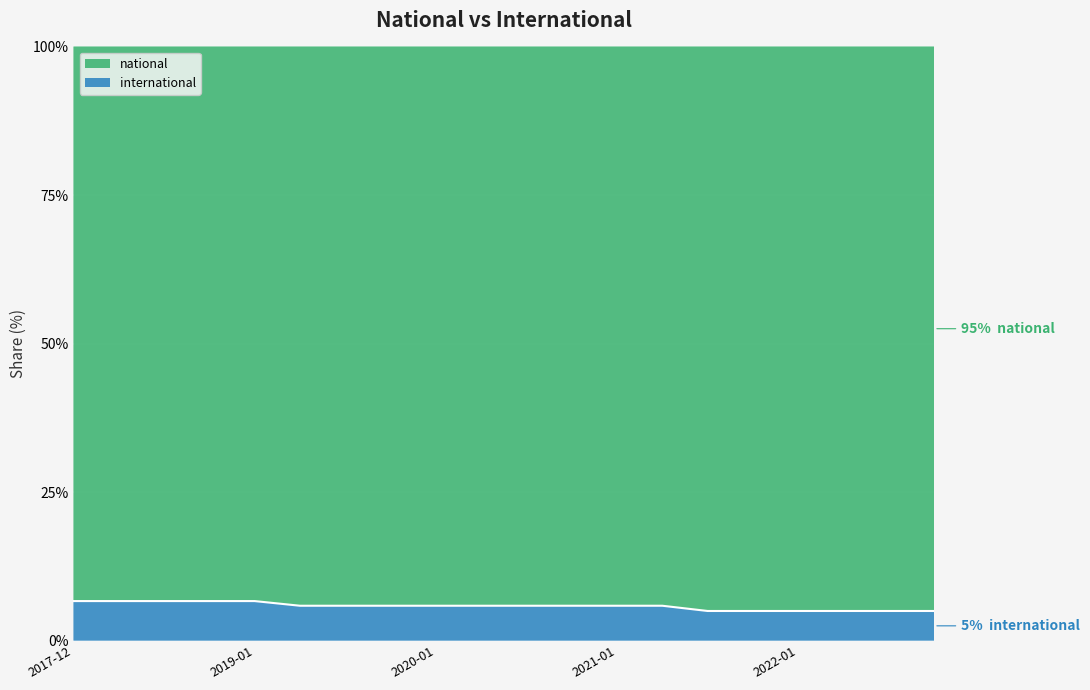

What position from the right is 2020-04-01?

11